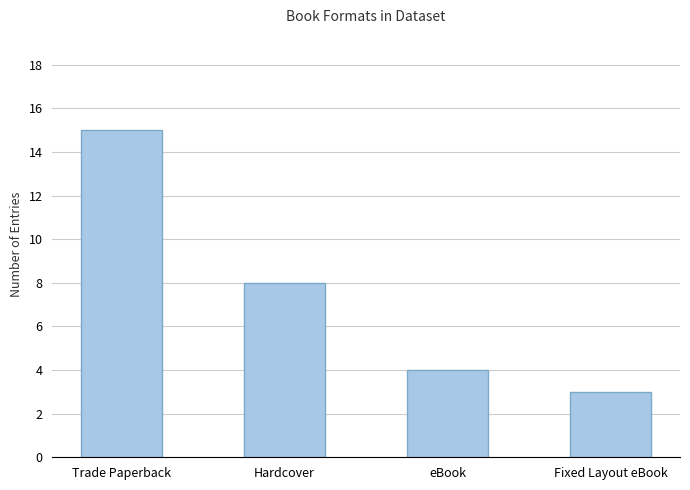

Is it true that the value at Hardcover is 4?

False